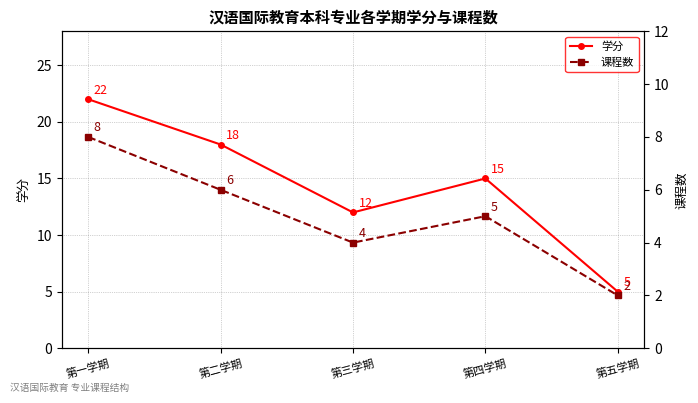

At which label does 课程数 reach its peak?

第一学期